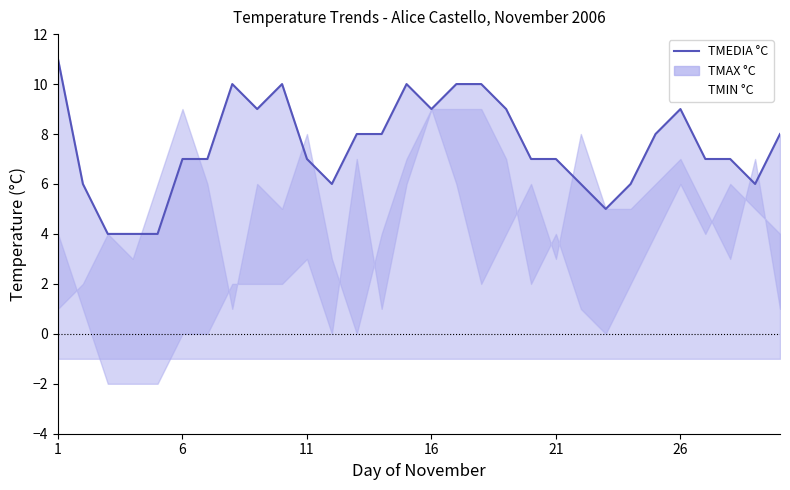

At which label does the data first exceed 7?

1